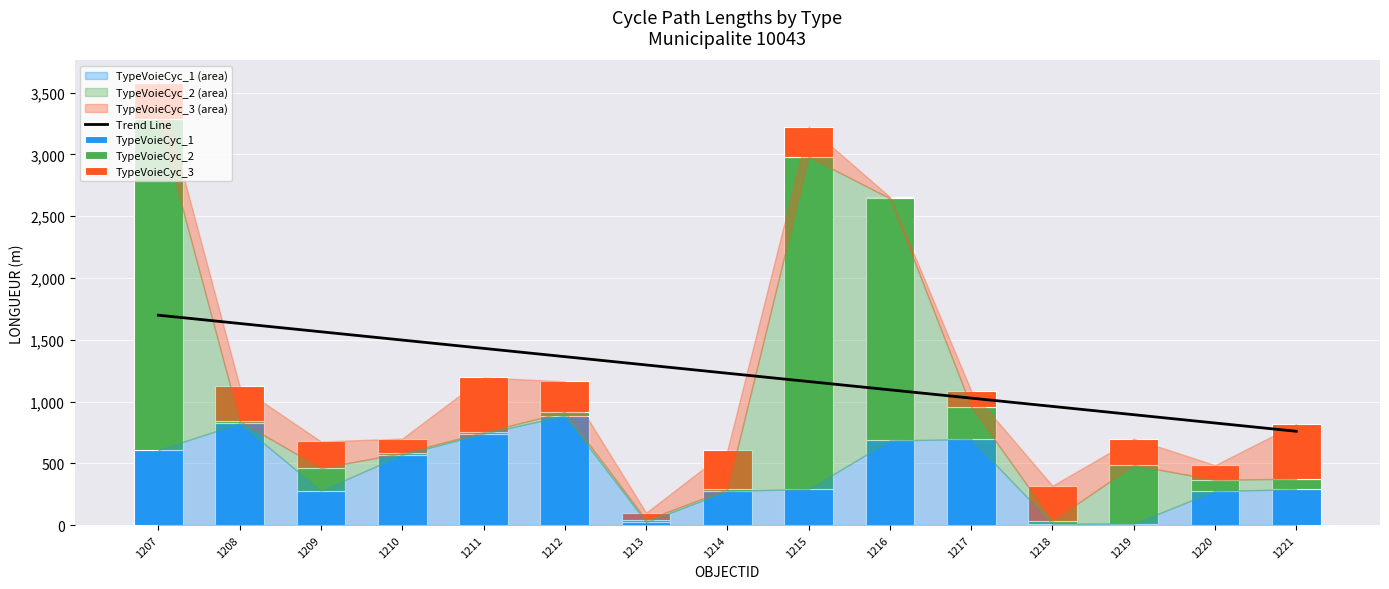

What is the greatest value displayed?

2688.3